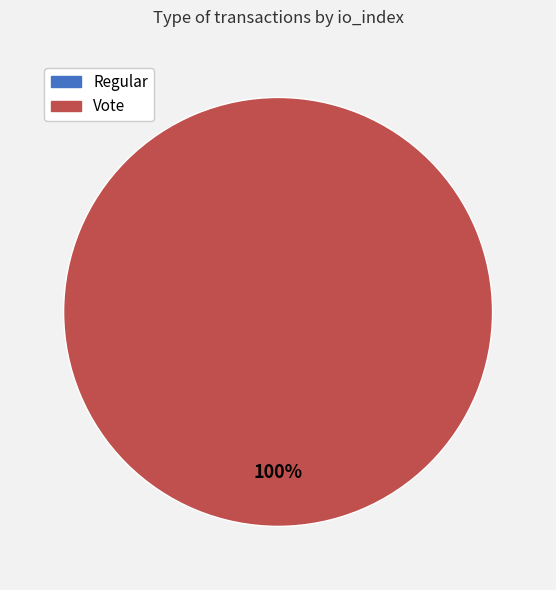

Which slice is the smallest?

Regular